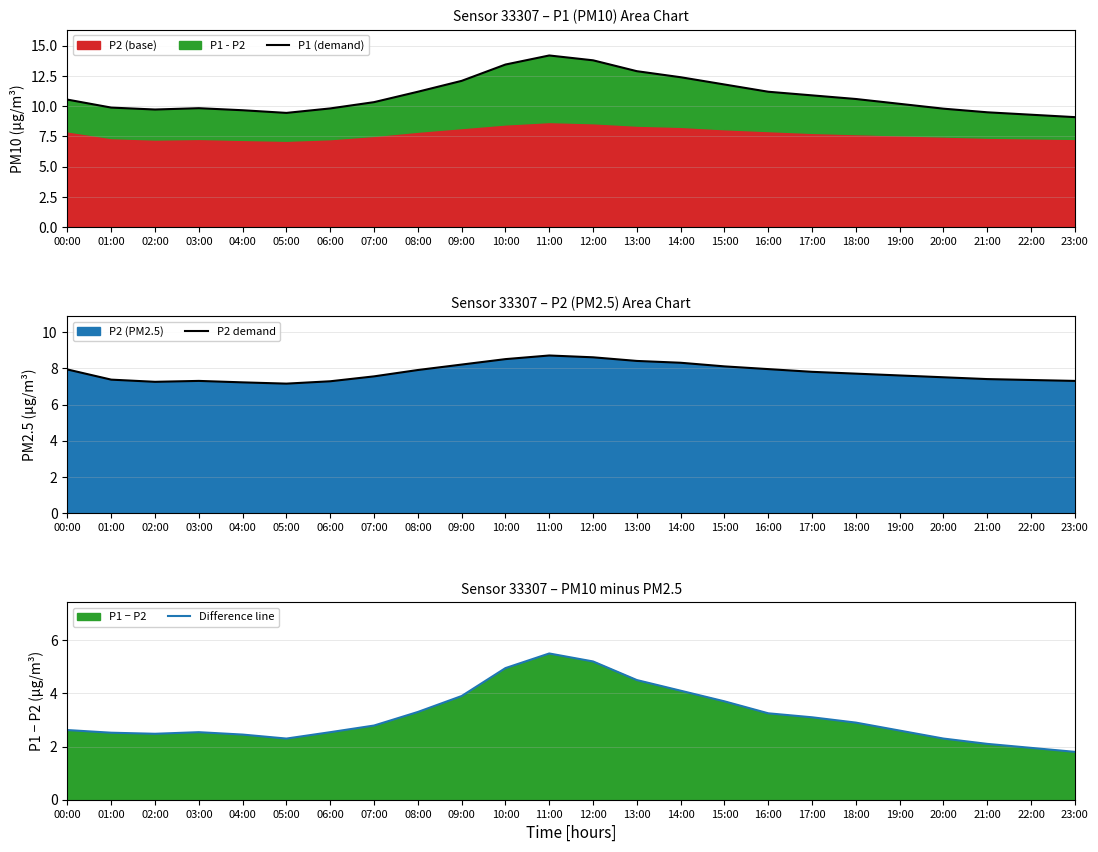

Read the P1 (demand) value at 18:00.

10.6